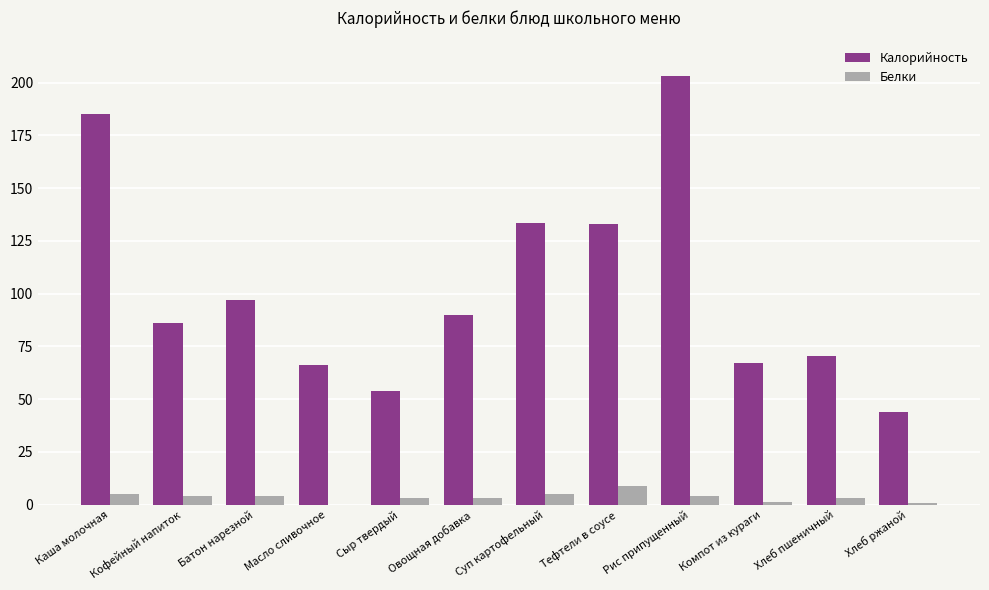

What is the total value across all series at Кофейный напиток?

90.0